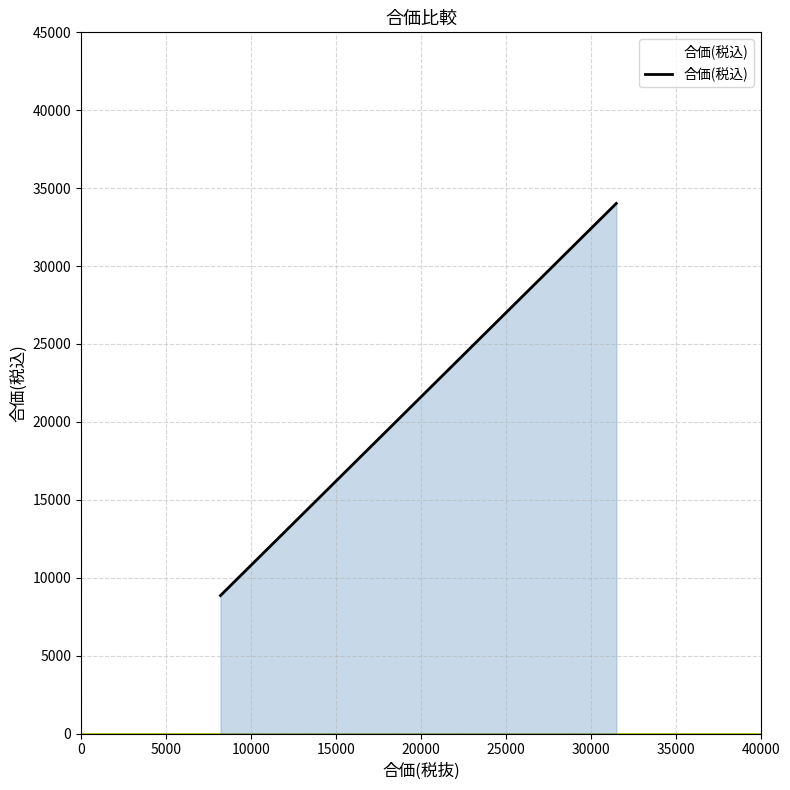

How many lines are shown in the chart?

1